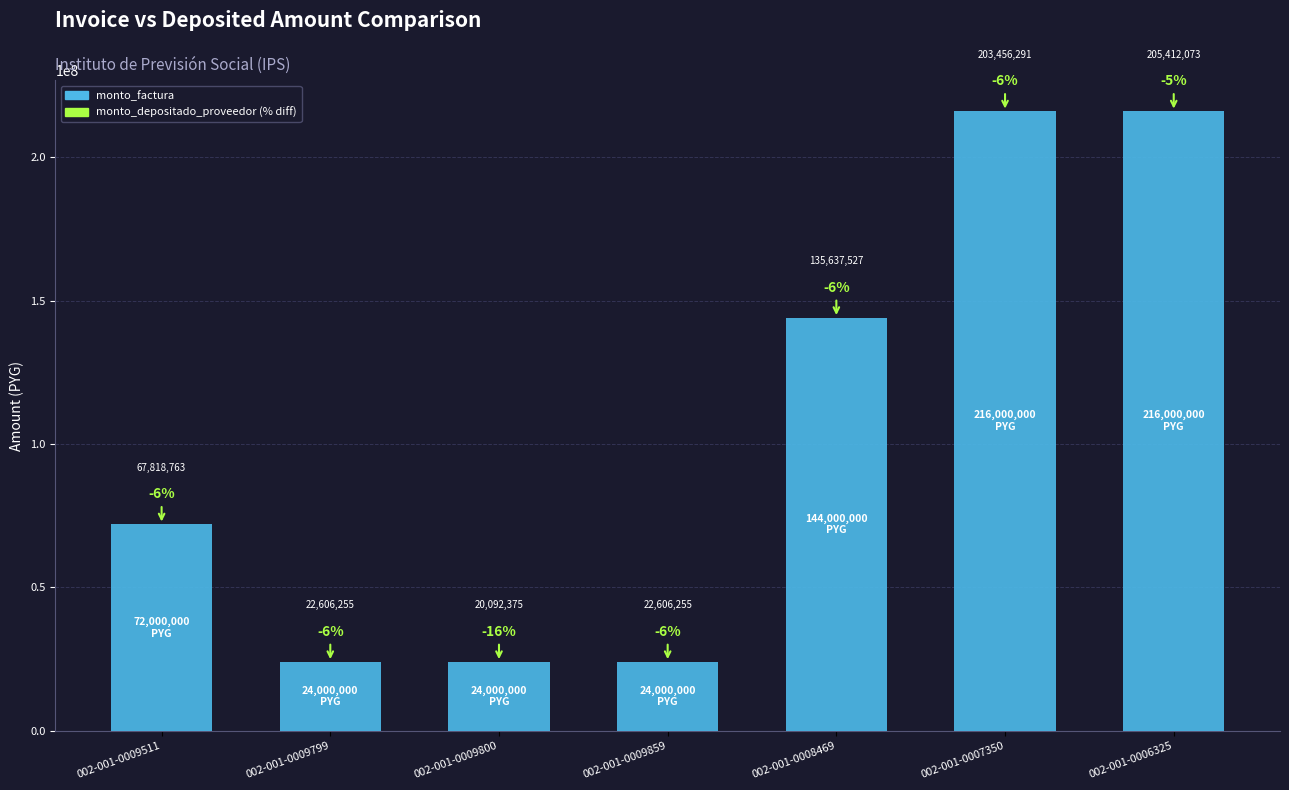

What is the sum of all values?

720000000